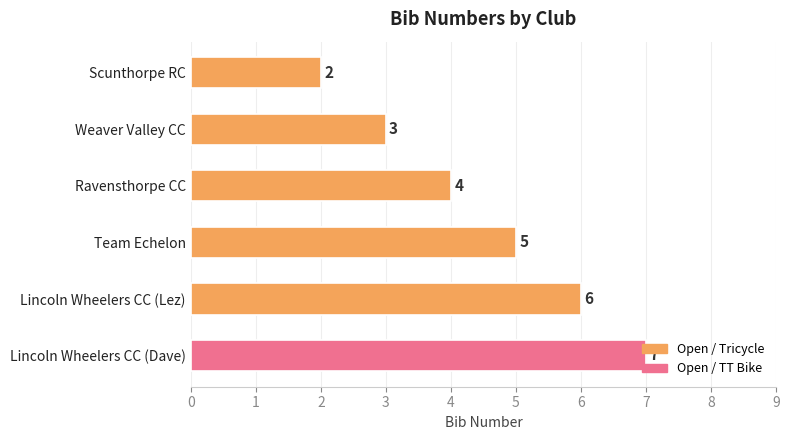

The value at Weaver Valley CC is 3. True or false?

True